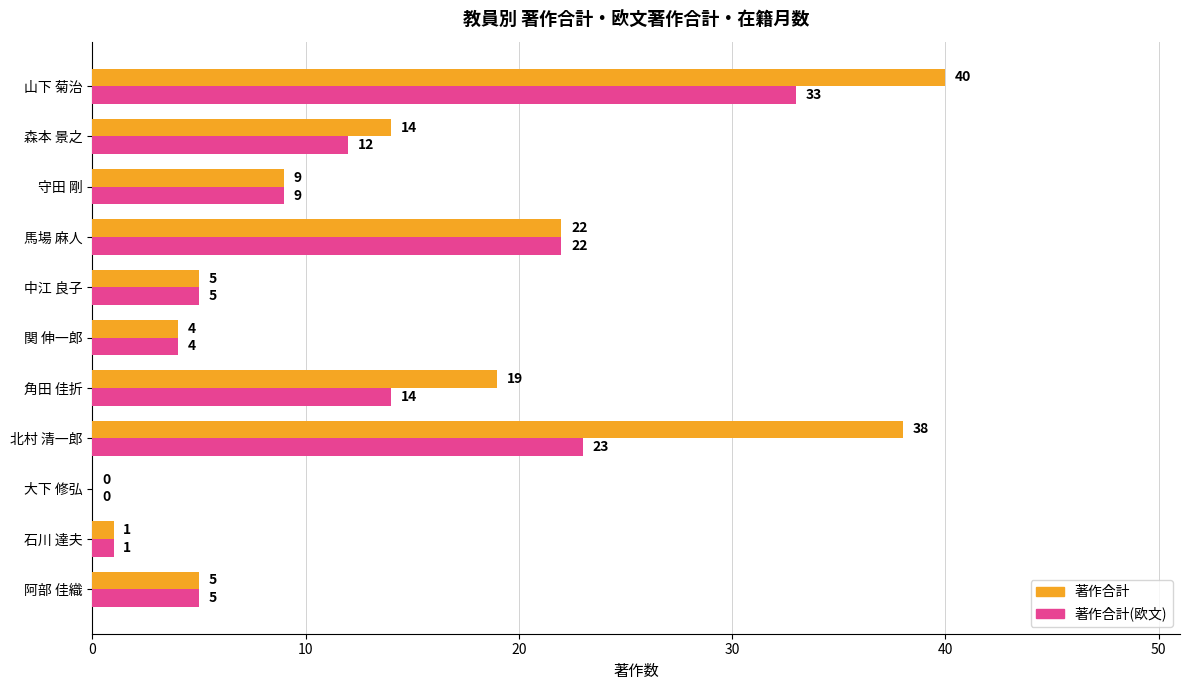

At which label does 著作合計(欧文) reach its peak?

山下 菊治